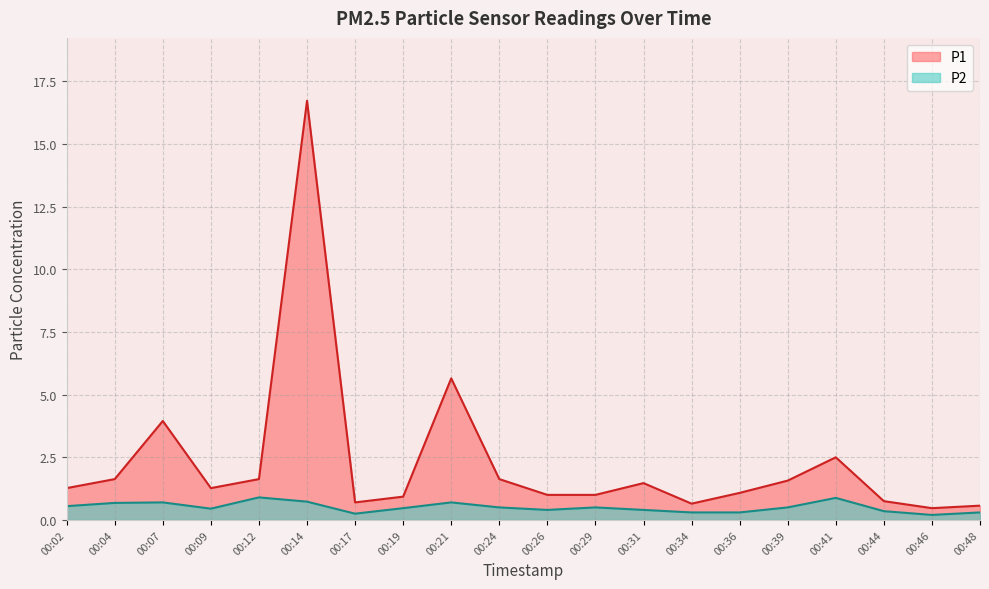

The value of P1 at 00:31 is 2.2. True or false?

False